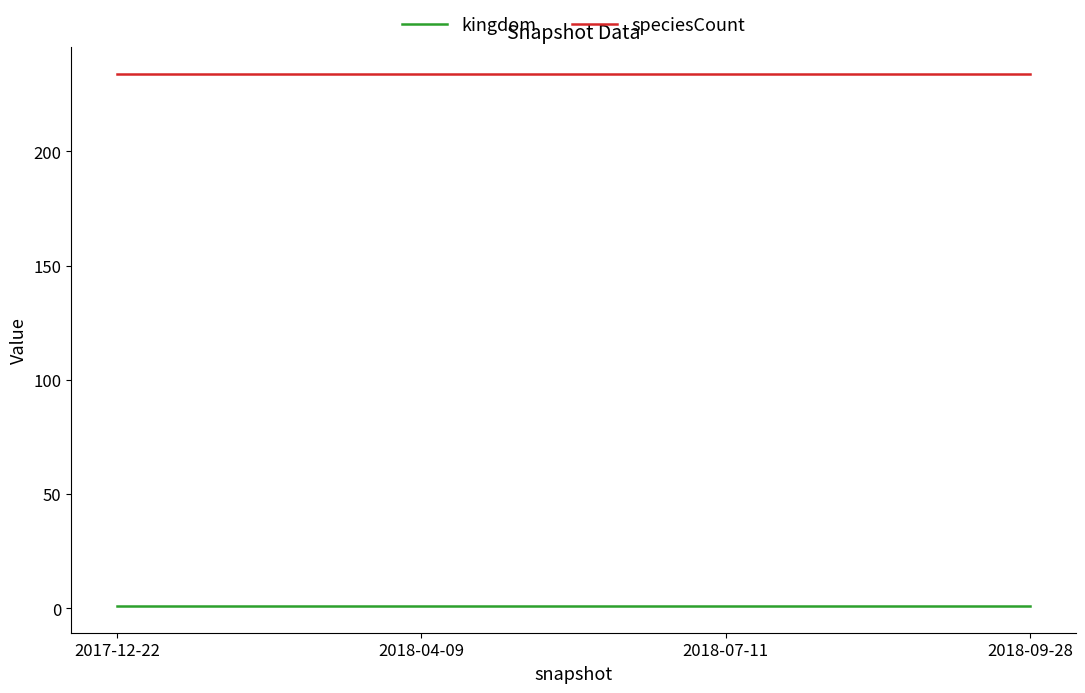

What is the sum of the speciesCount values at 2018-04-09 and 2017-12-22?

468